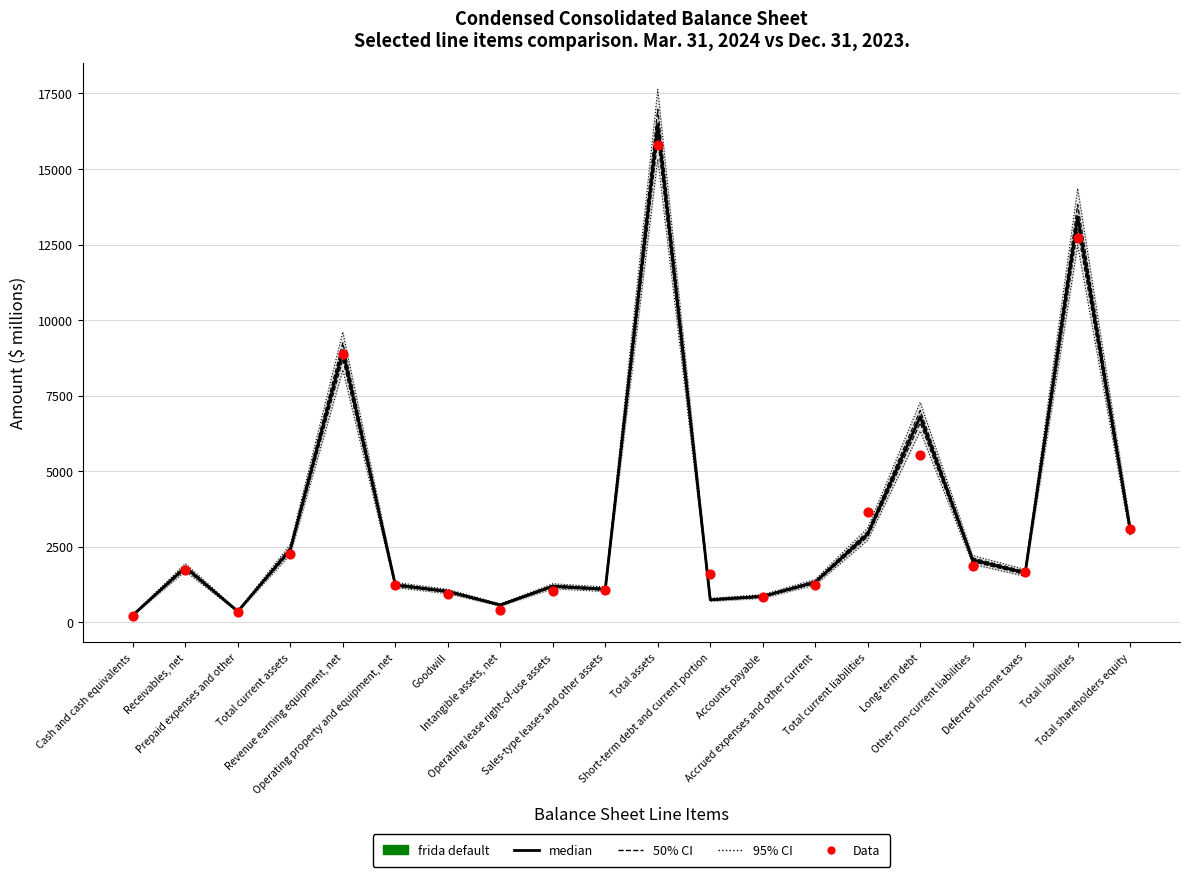

Is the value of median at Receivables, net greater than the value of frida default at Short-term debt and current portion?

Yes